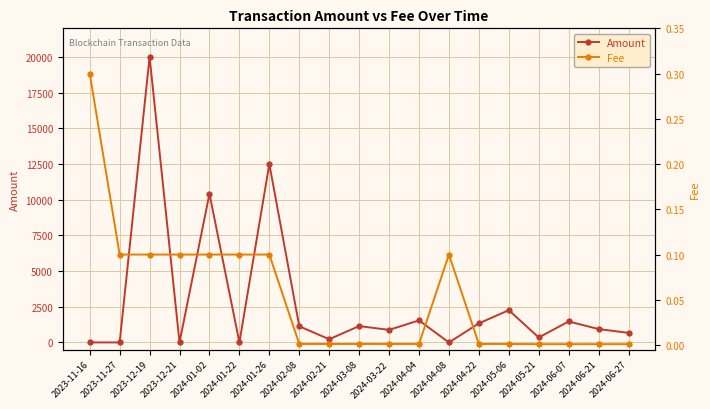

What is the approximate value of Fee at 2024-01-22?

0.1